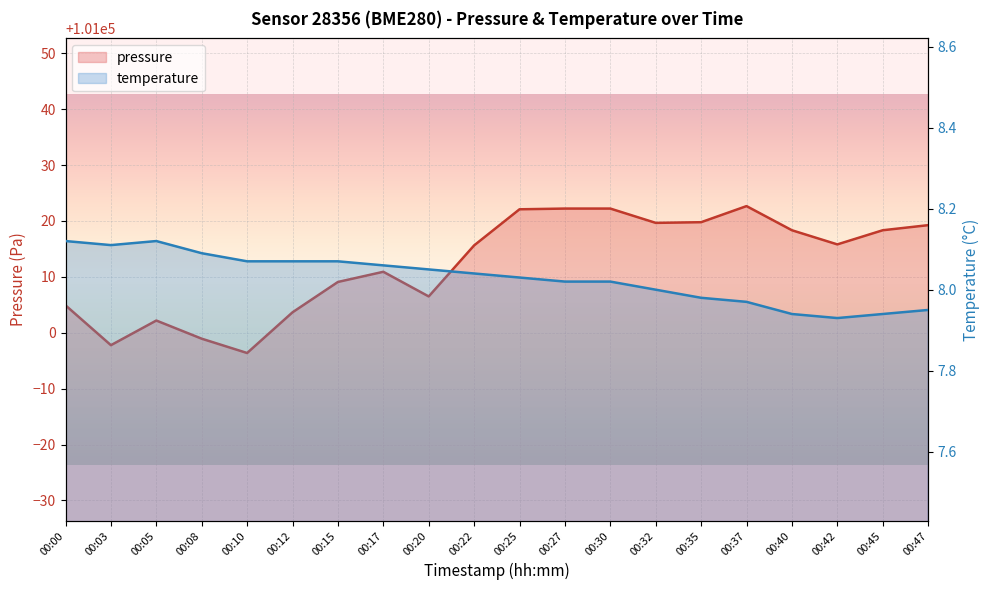

Where is the first local maximum for pressure?

00:05